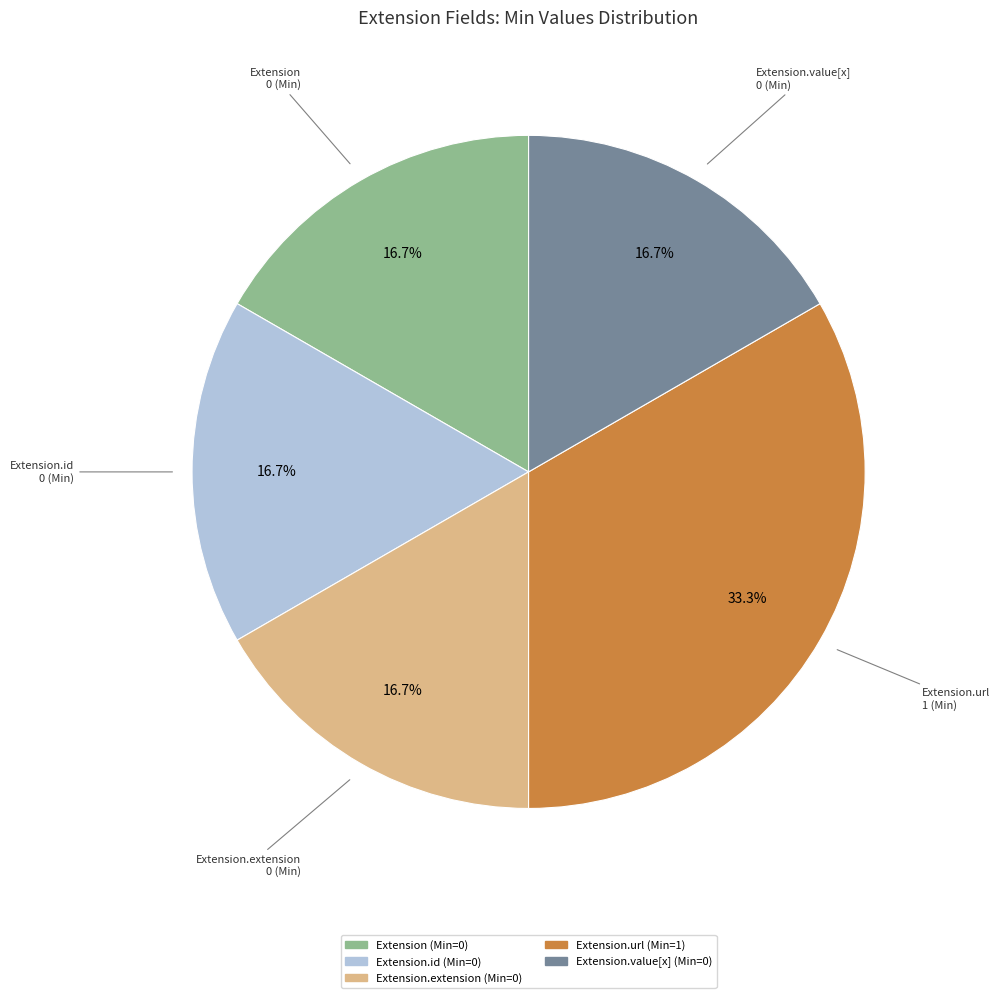

Is there a majority slice in this chart?

No